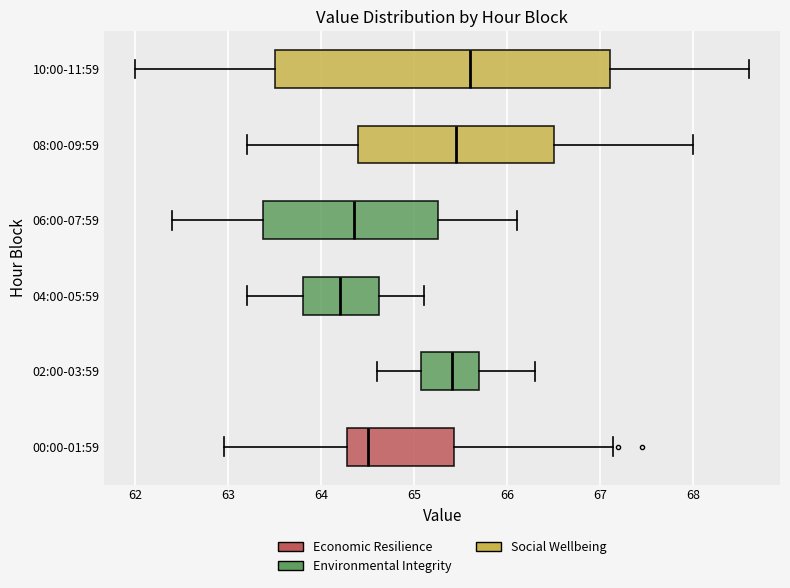

Reading bottom to top, transcribe this box plot: for each box, give where its median line is, the range the box spans, and where its two whiskers end, as read against the x-axis. The values are not printed on the chart, so give them approximately, as read against the axis.

00:00-01:59: median 64.5, box 64.3 to 65.4, whiskers 63.0 to 67.1
02:00-03:59: median 65.4, box 65.1 to 65.7, whiskers 64.6 to 66.3
04:00-05:59: median 64.2, box 63.8 to 64.6, whiskers 63.2 to 65.1
06:00-07:59: median 64.4, box 63.4 to 65.3, whiskers 62.4 to 66.1
08:00-09:59: median 65.5, box 64.4 to 66.5, whiskers 63.2 to 68.0
10:00-11:59: median 65.6, box 63.5 to 67.1, whiskers 62.0 to 68.6